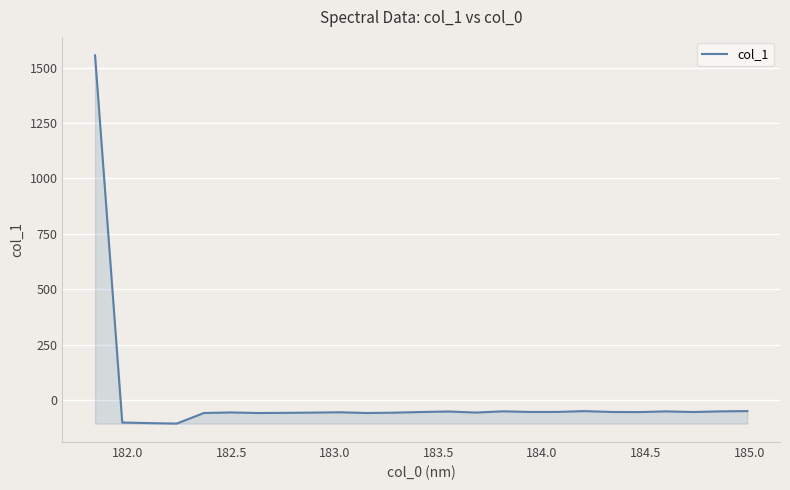

How many categories are shown in the chart?

25